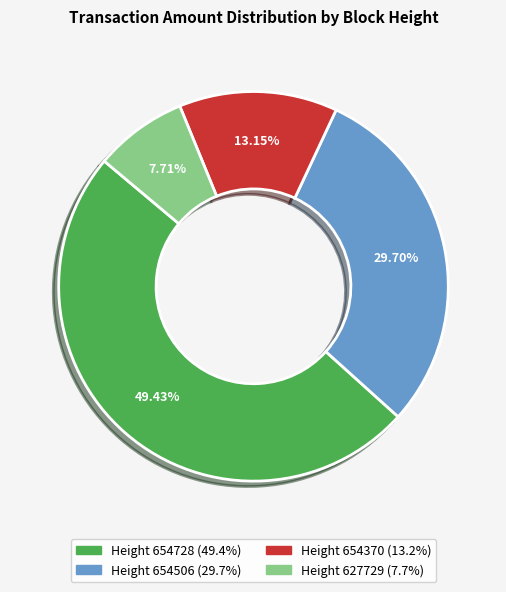

Does any single category account for the majority?

No